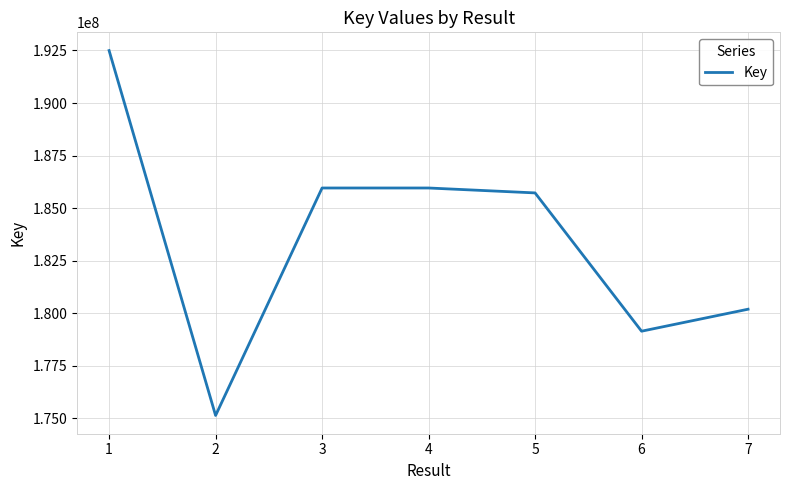

True or false: the data shows 65911053 at 1.

False